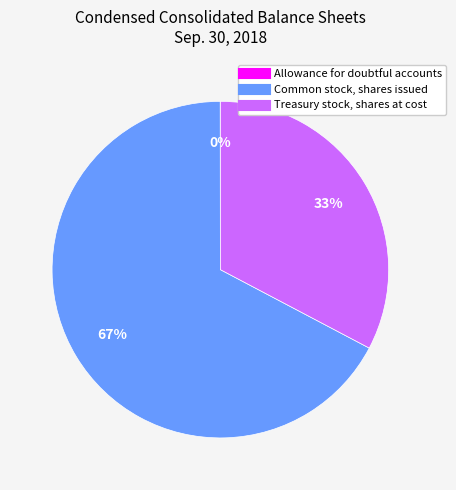

Is it true that Common stock, shares issued is 67% of the pie?

True